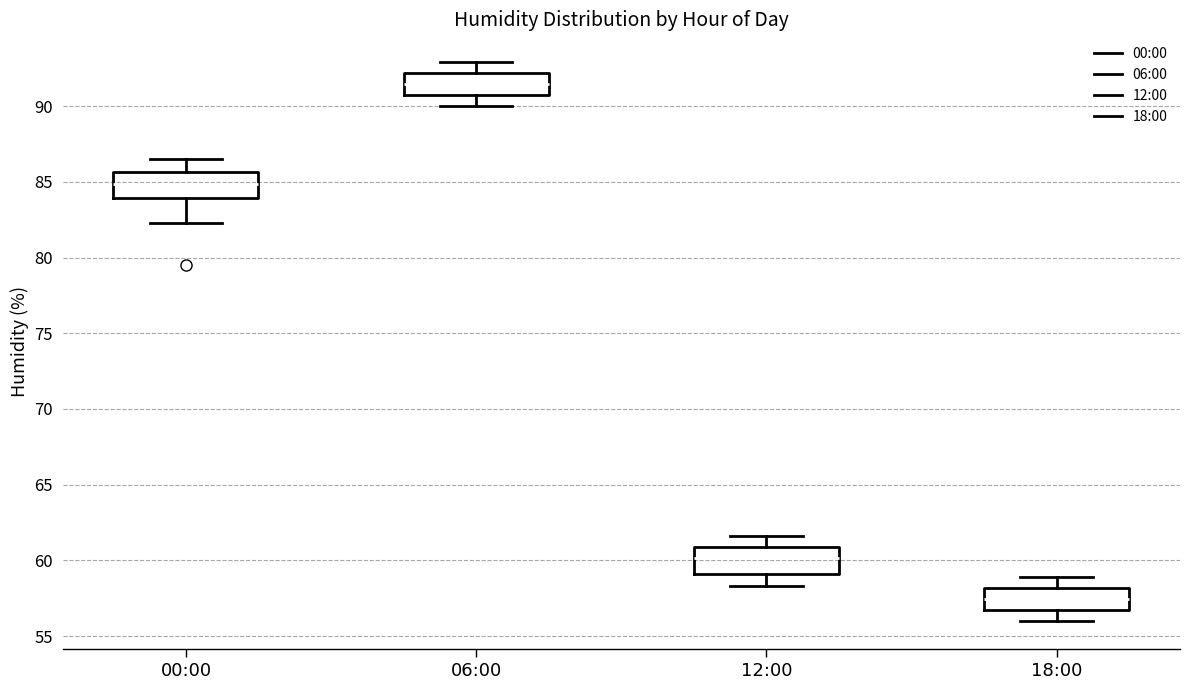

Where is the upper edge of the box for 18:00 on the y-axis? The values are not printed on the chart, so give them approximately, as read against the axis.

58.0